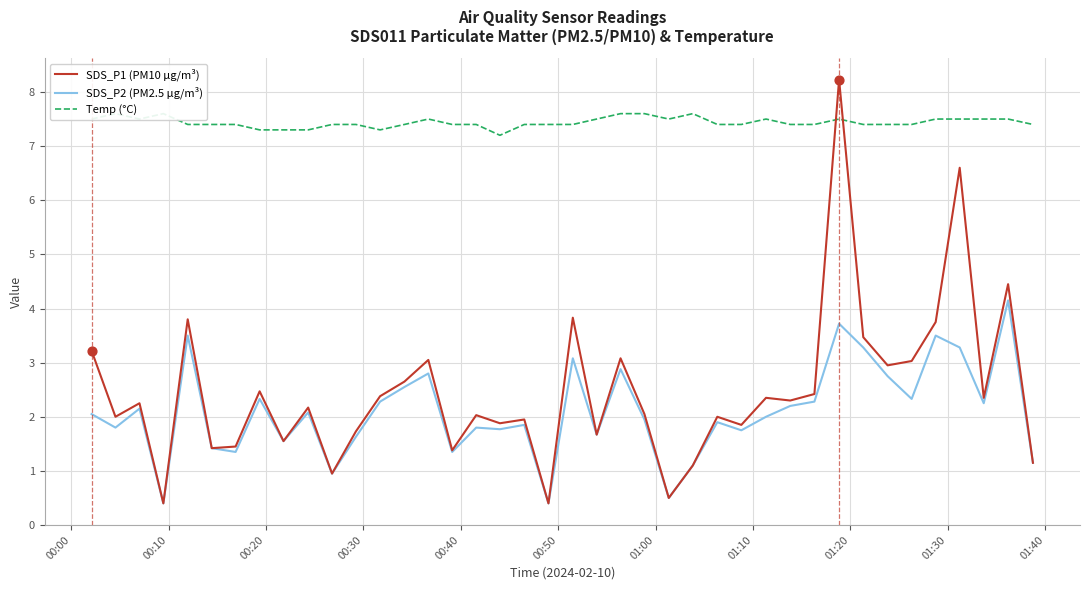

What are all the series names shown in the legend?

SDS_P1 (PM10 µg/m³), SDS_P2 (PM2.5 µg/m³), Temp (°C)